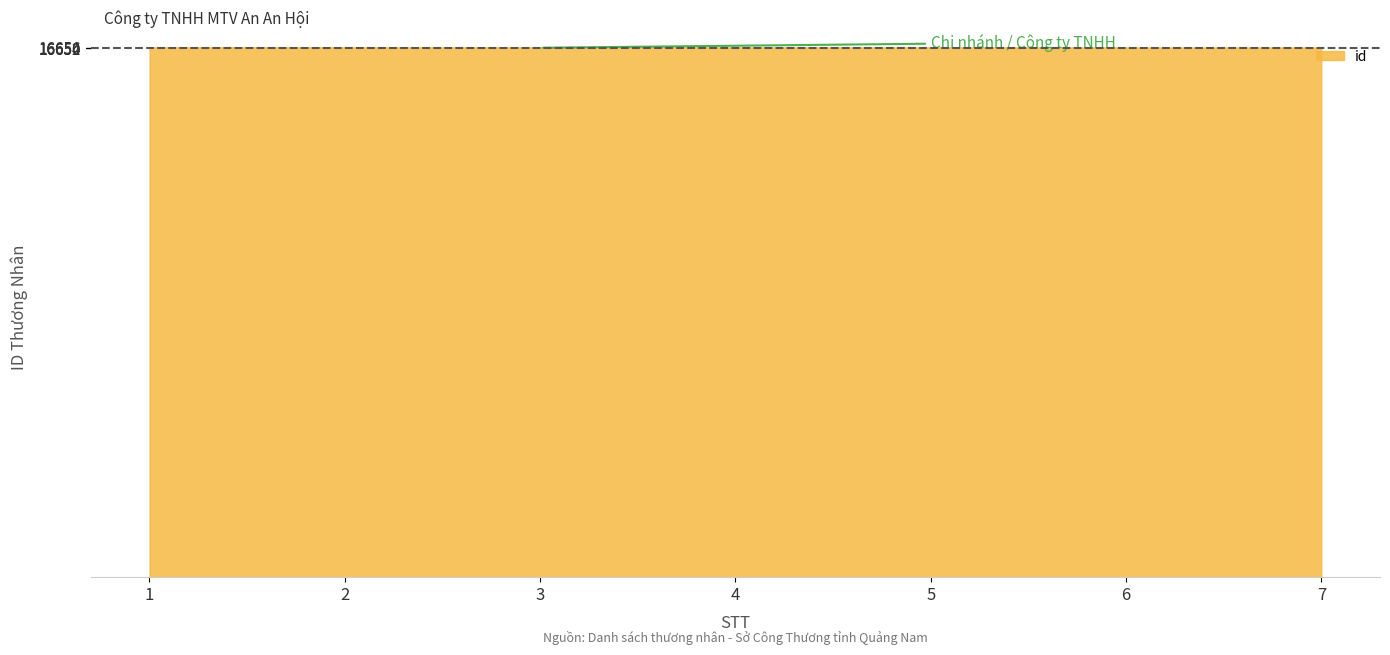

Is it true that the value at 6 is 25930?

False